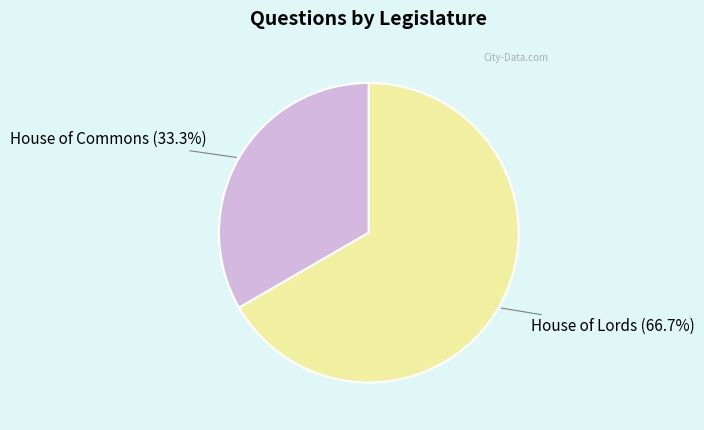

How many segments does this pie chart have?

2